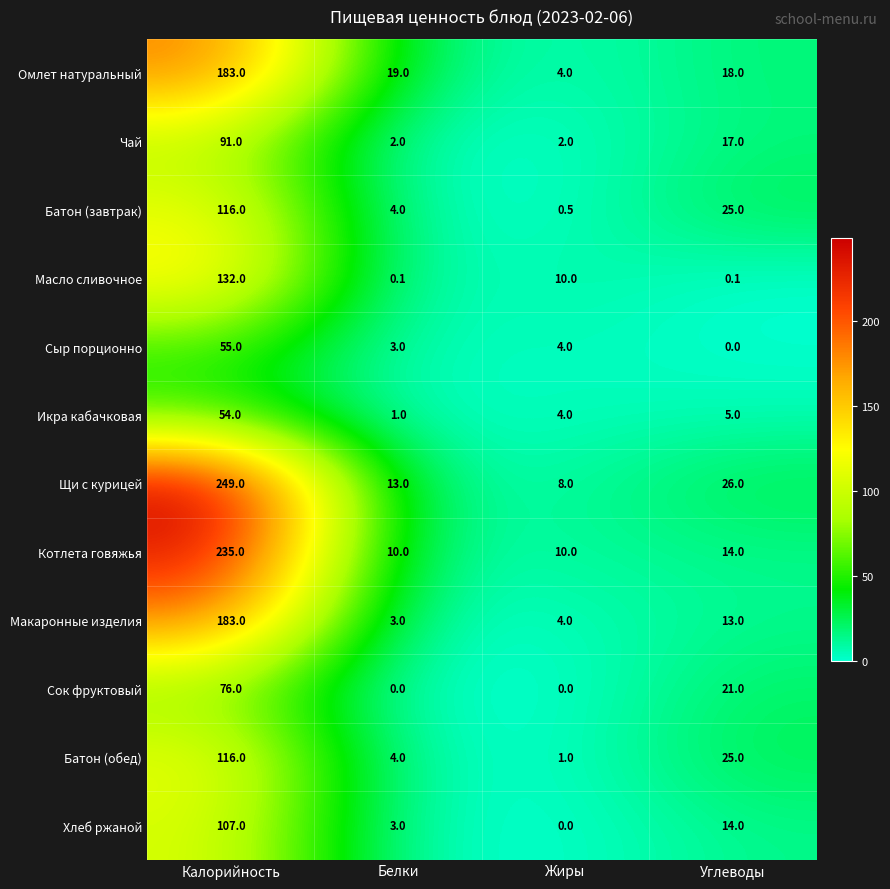

Which label corresponds to the largest value in the chart?

Калорийность